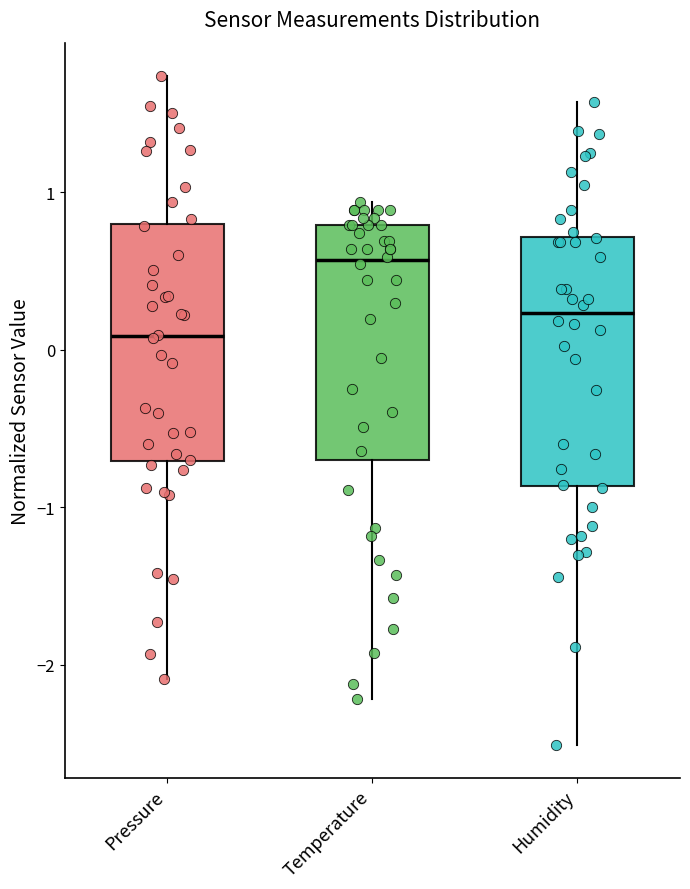

Which box's median line is the highest?

Temperature